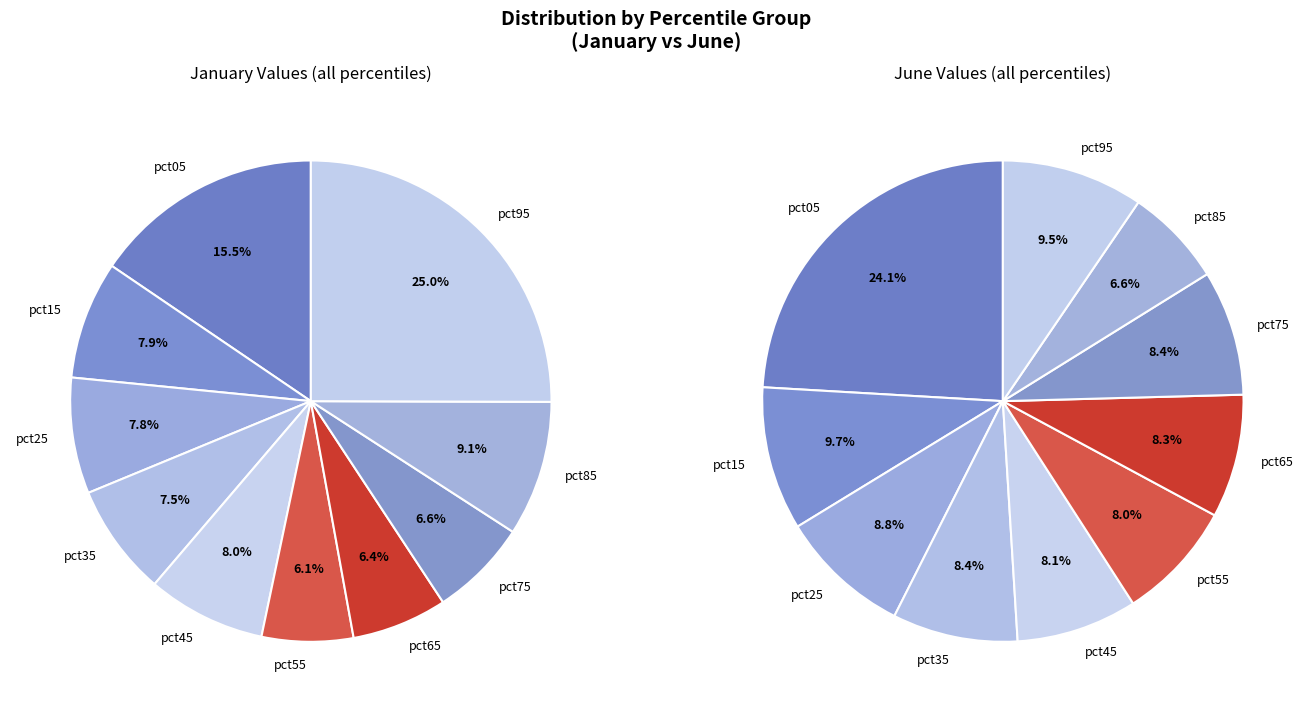

To the nearest percent, what portion does jun_values represent?

8%